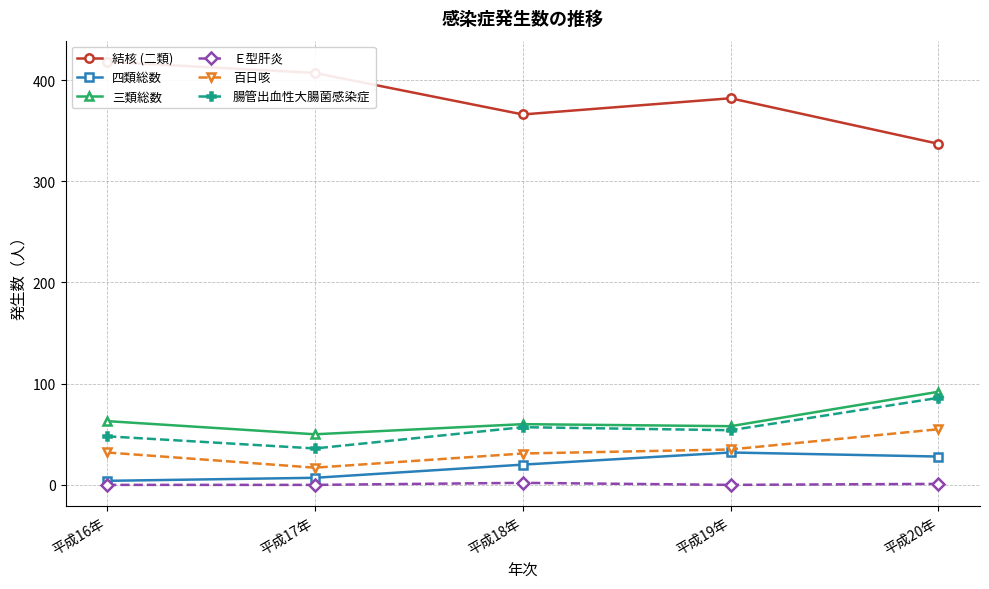

What is the total value across all series at 平成18年?

536